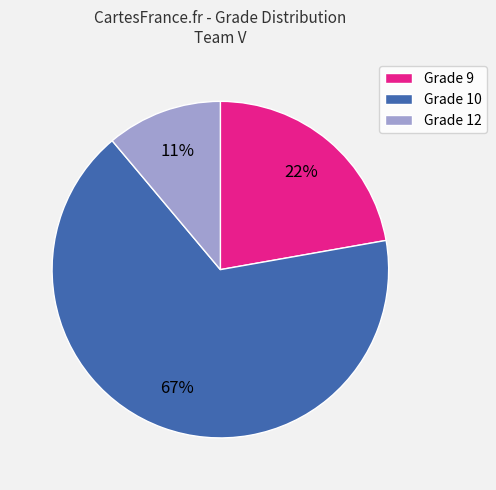

Is it true that Grade 9 is 22% of the pie?

True